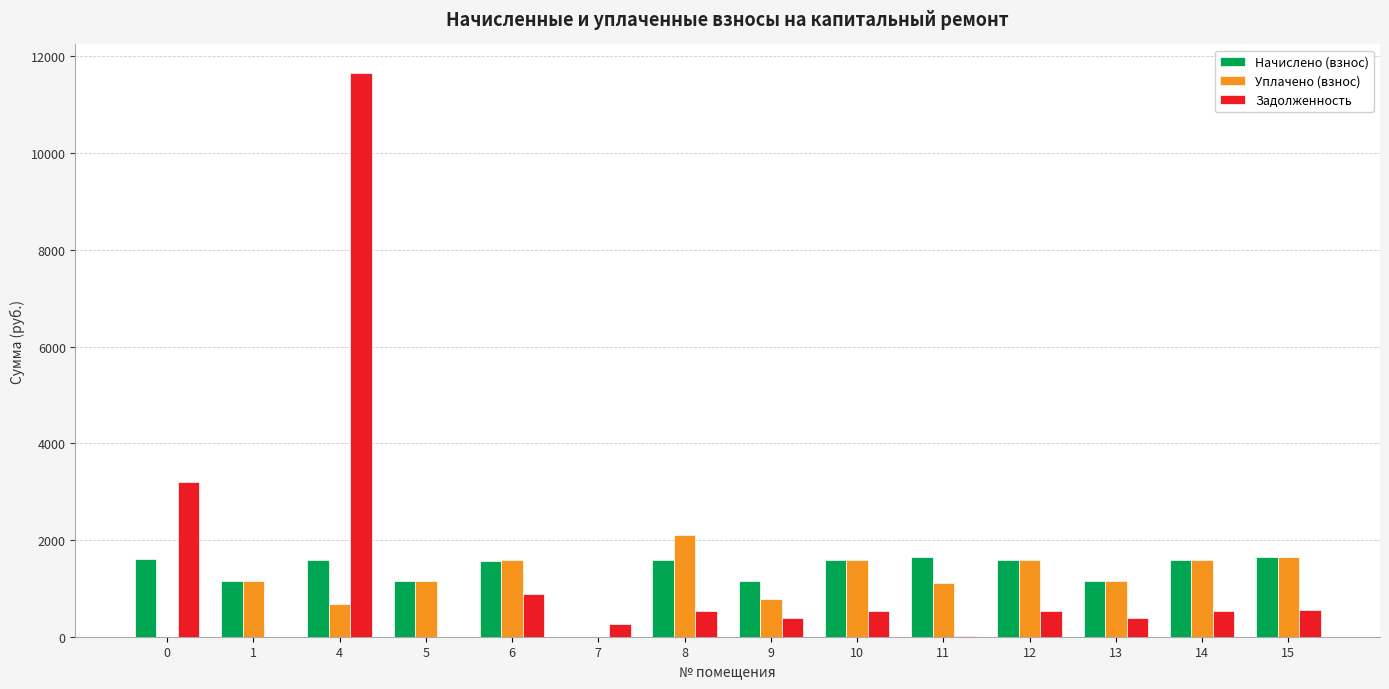

How many series are shown in this chart?

3